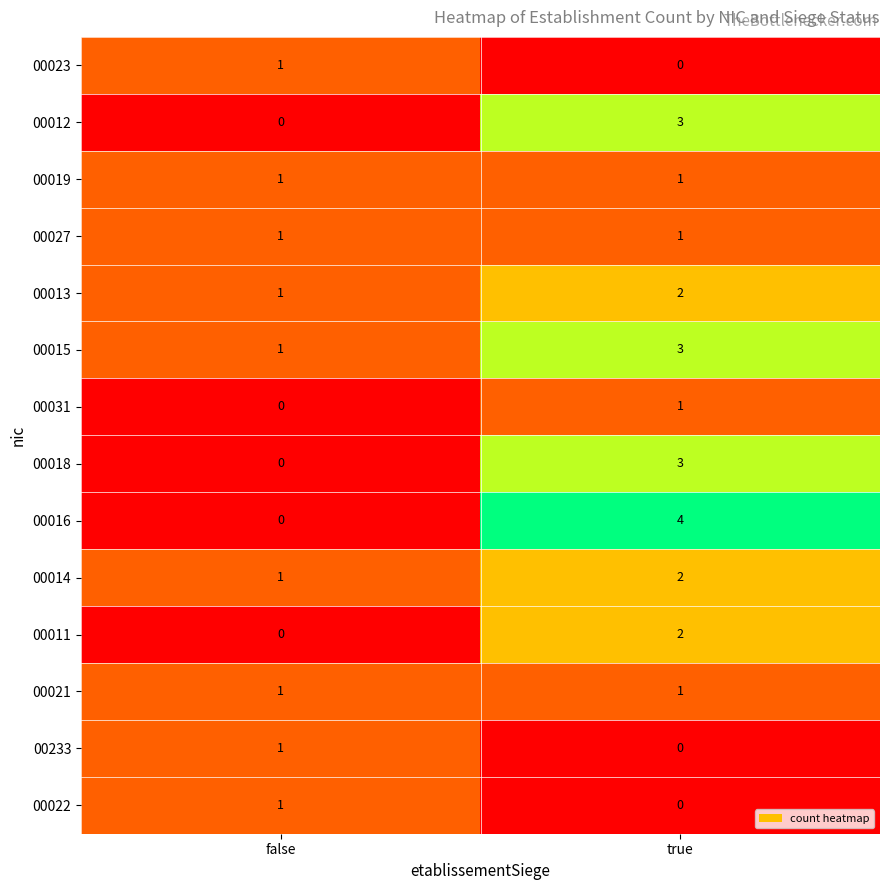

How many distinct data groups are displayed?

14